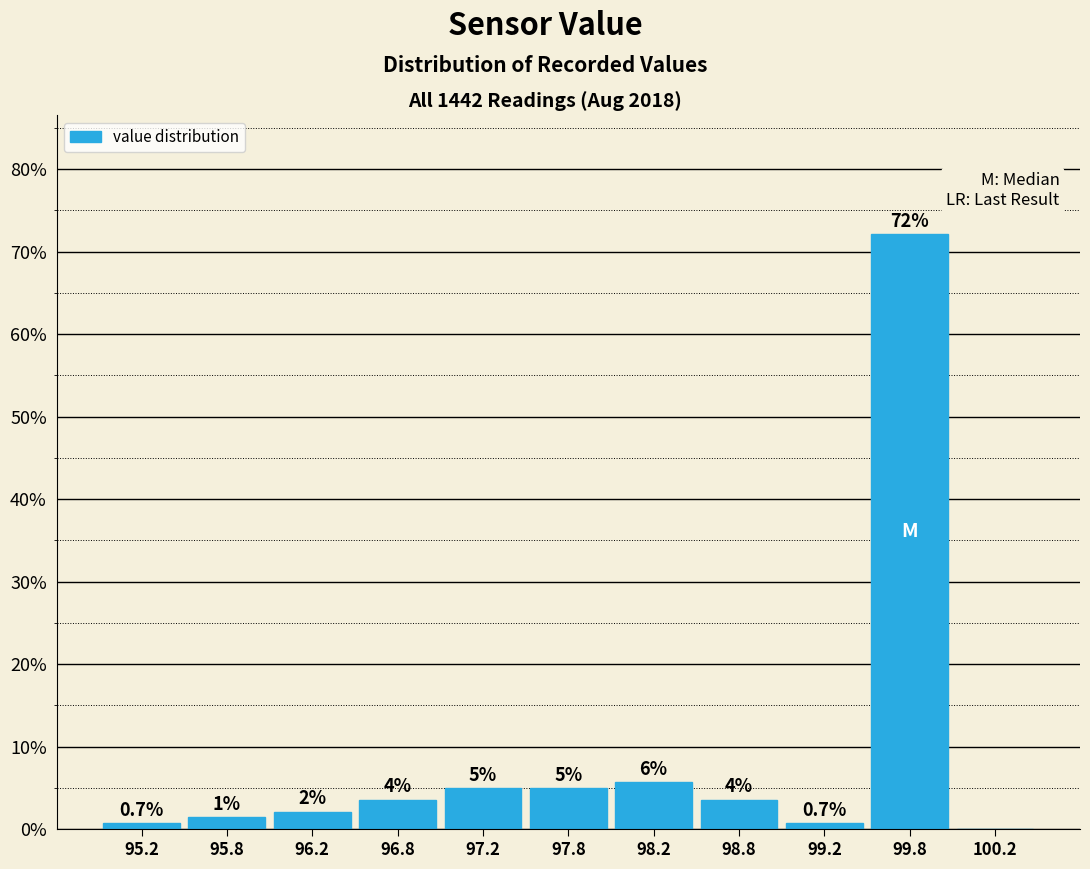

Over which range of the x-axis is the bar tallest?

99.5 to 100.0